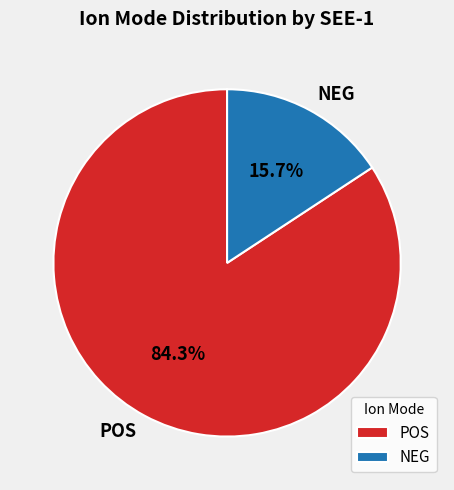

True or false: POS accounts for 99% of the total.

False